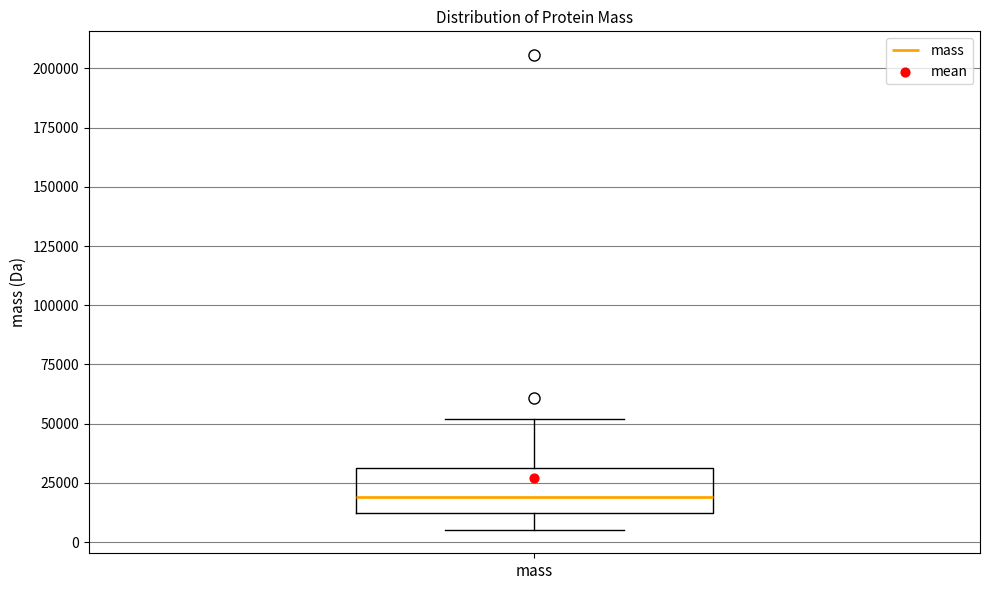

Read this box plot against the y-axis: the position of the median line, the range covered by the box, and the ends of both whiskers. The values are not printed on the chart, so give them approximately, as read against the axis.

median 20000, box 10000 to 30000, whiskers 5000 to 50000